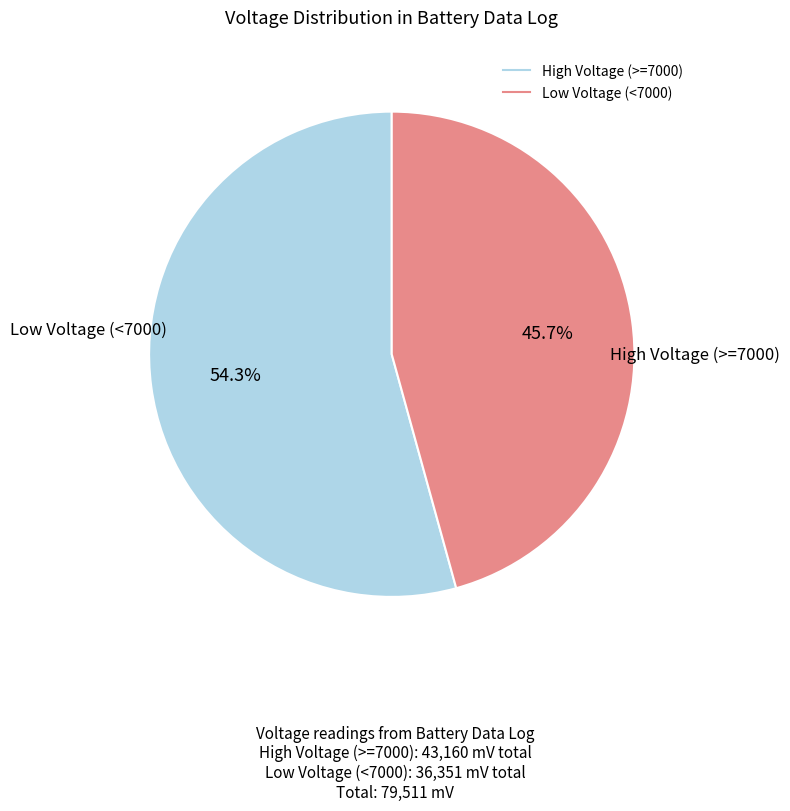

Is there a majority slice in this chart?

Yes